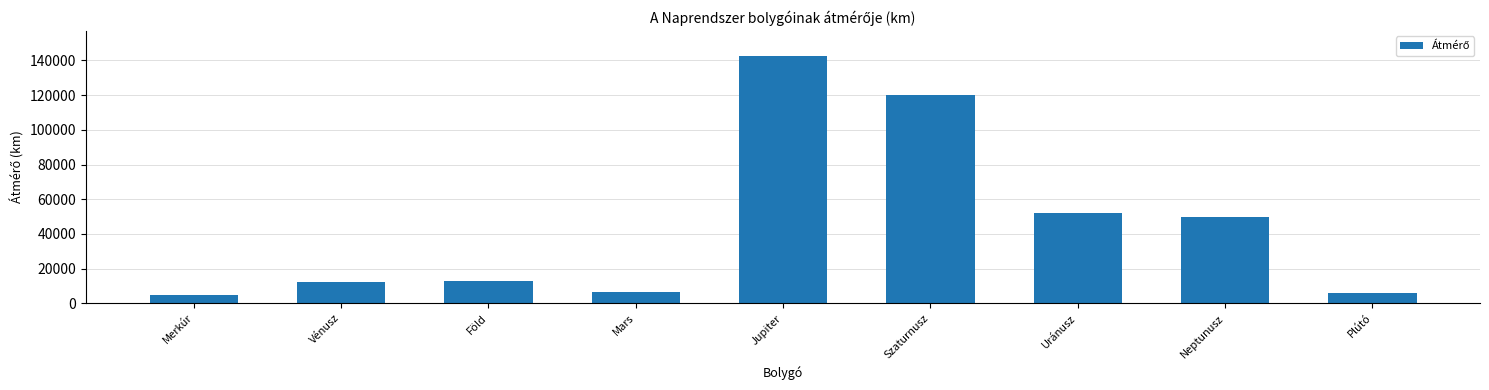

The chart shows a value of 5338 at Vénusz. True or false?

False